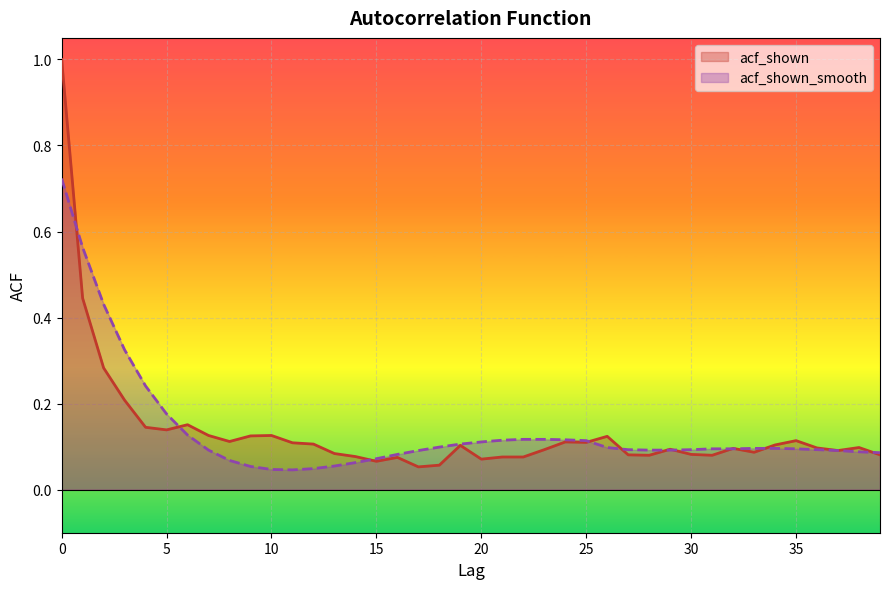

Is it true that acf_shown_smooth equals 0.1 at 21?

False